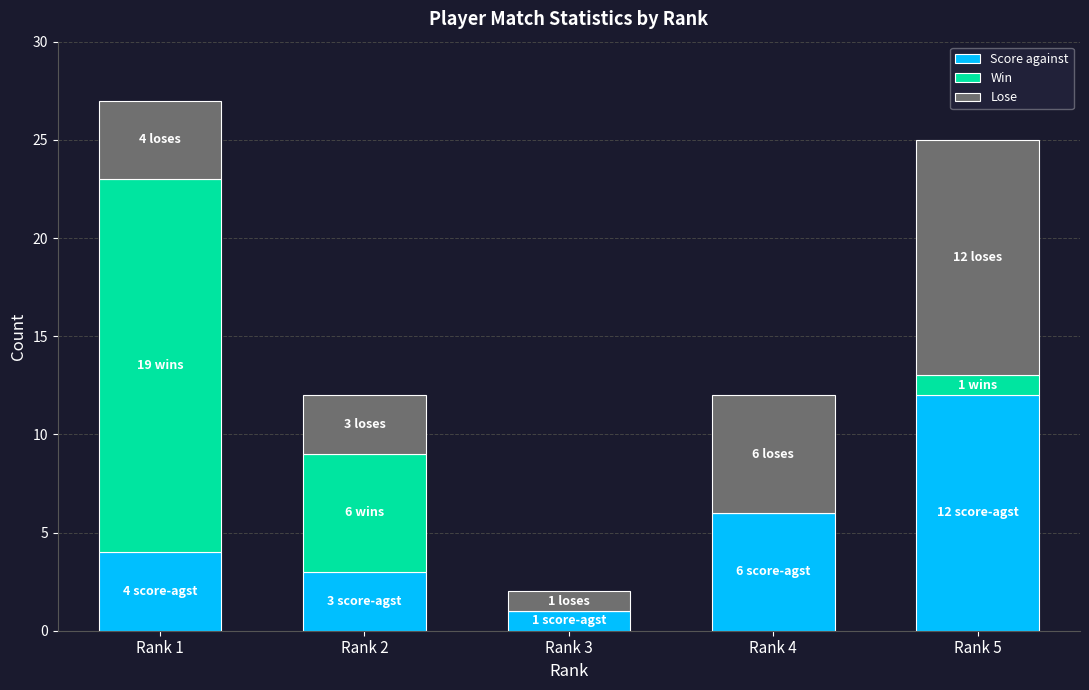

What is the sum of all Score against values?

26